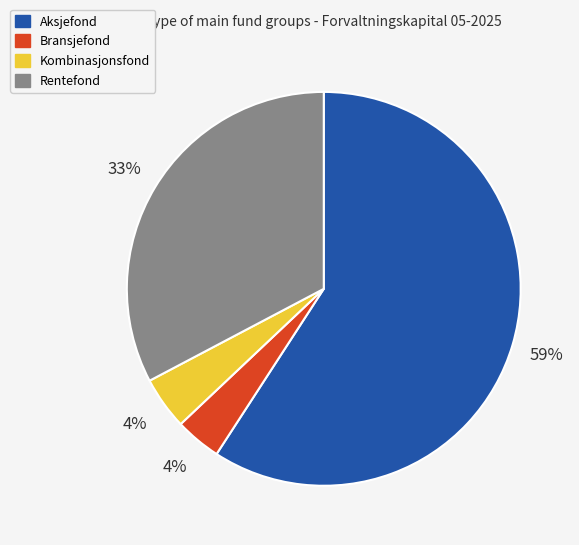

How many slices are in this pie chart?

4